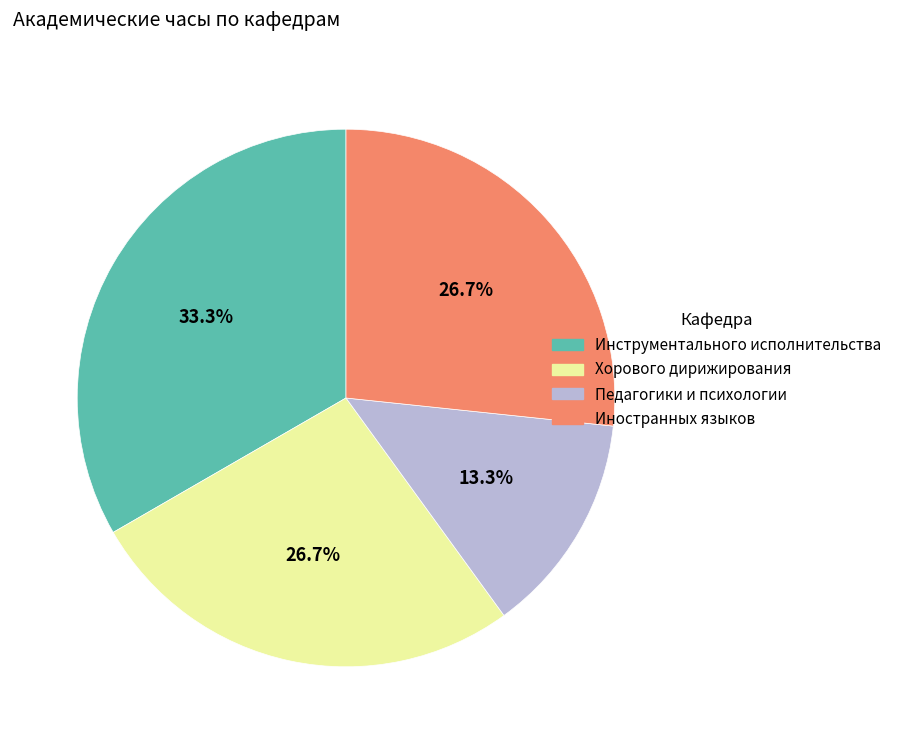

Combined, what portion of the pie is Иностранных языков and Инструментального исполнительства?

60.0%